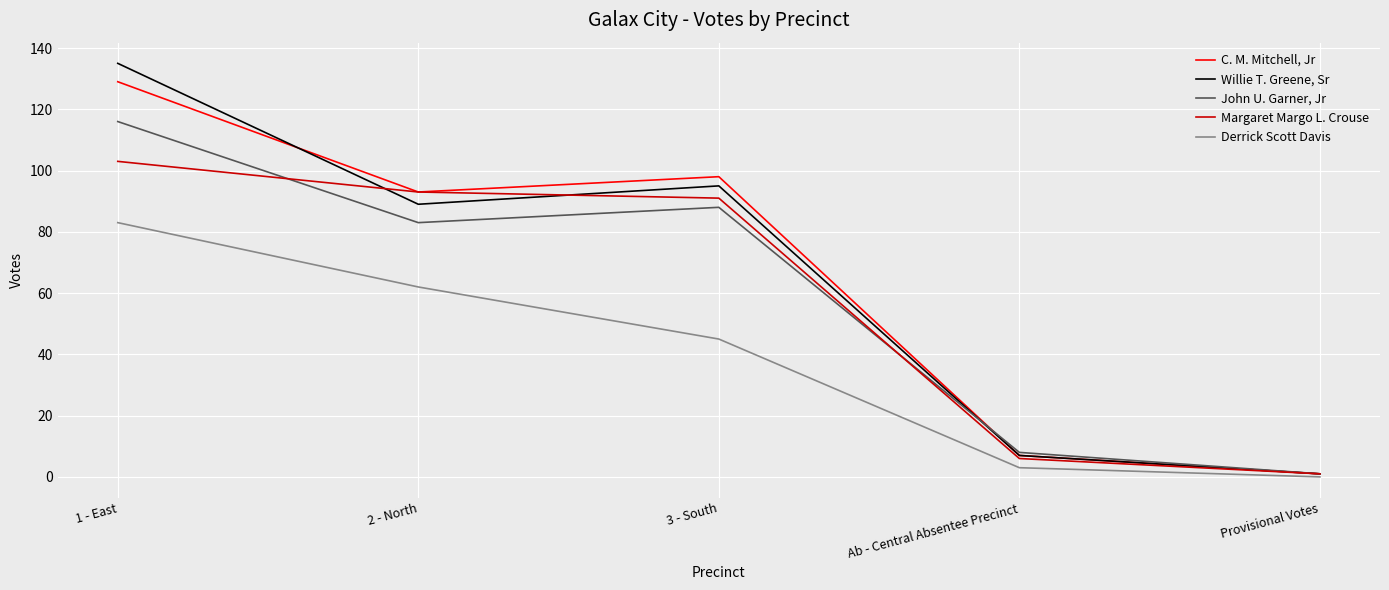

List the labels in order of C. M. Mitchell, Jr value, largest first.

1 - East, 3 - South, 2 - North, Ab - Central Absentee Precinct, Provisional Votes